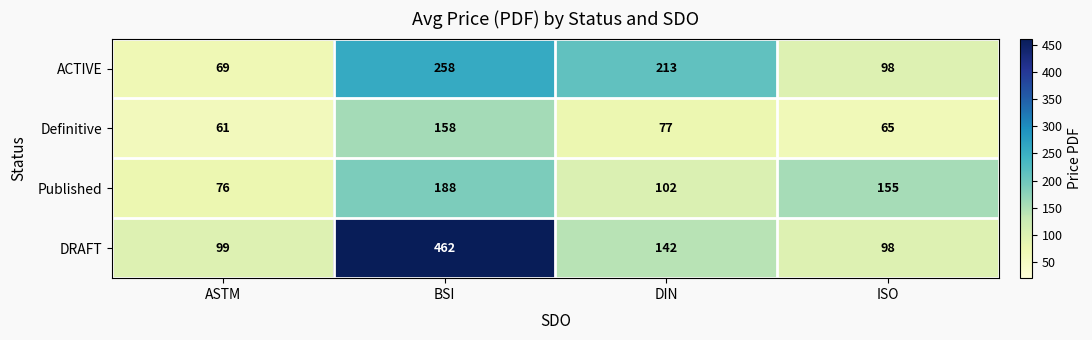

Is it true that DRAFT equals 462 at BSI?

True